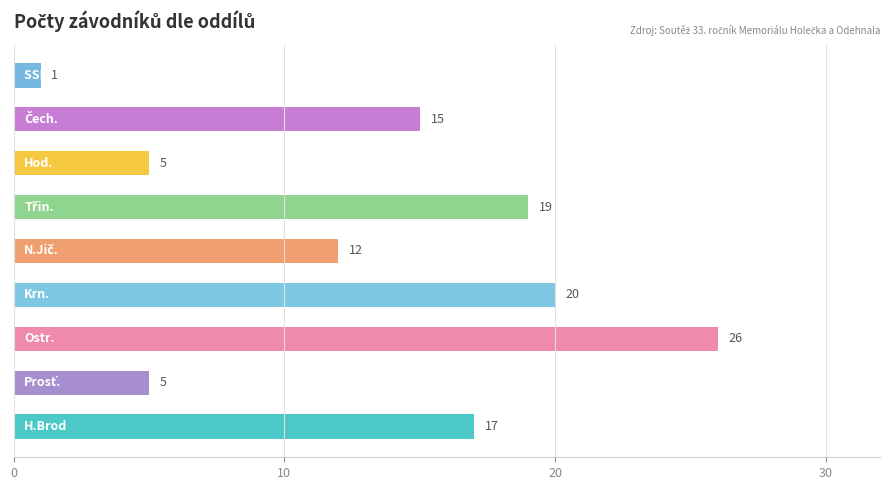

What is the difference between the maximum and minimum values?

25